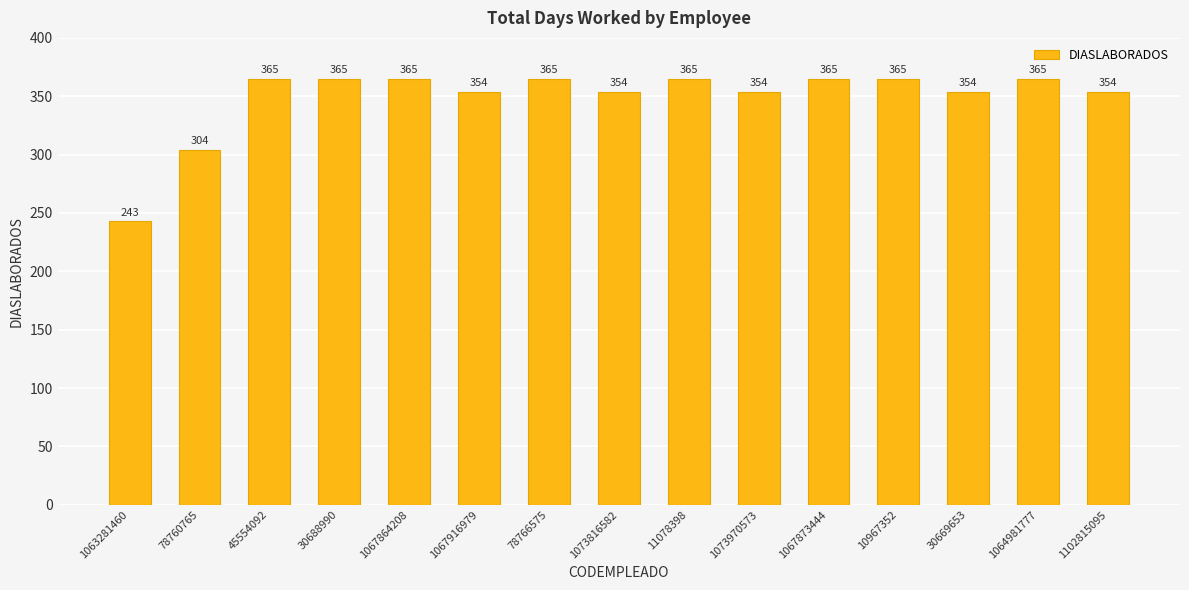

The value at 1073816582 is 354. True or false?

True